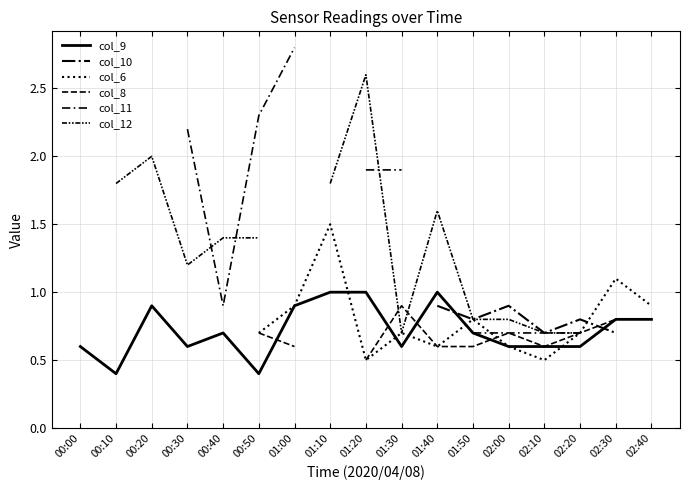

True or false: col_9 has a value of 0.6 at 01:30.

True